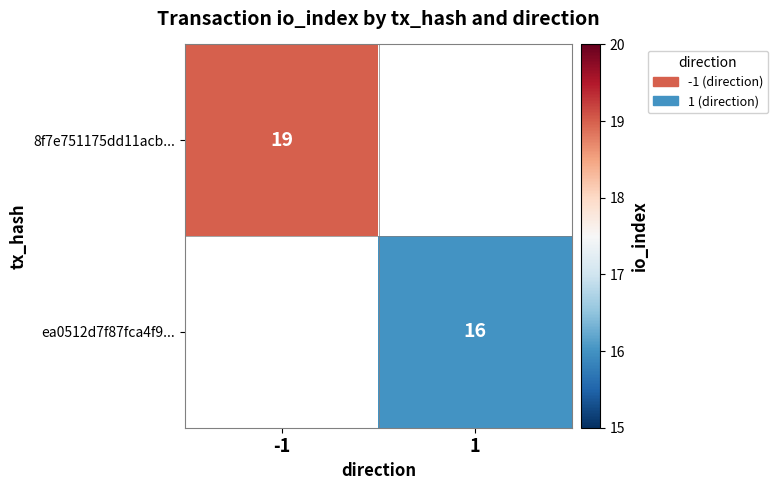

The 8f7e751175dd11acb... series shows 19 at -1. True or false?

True